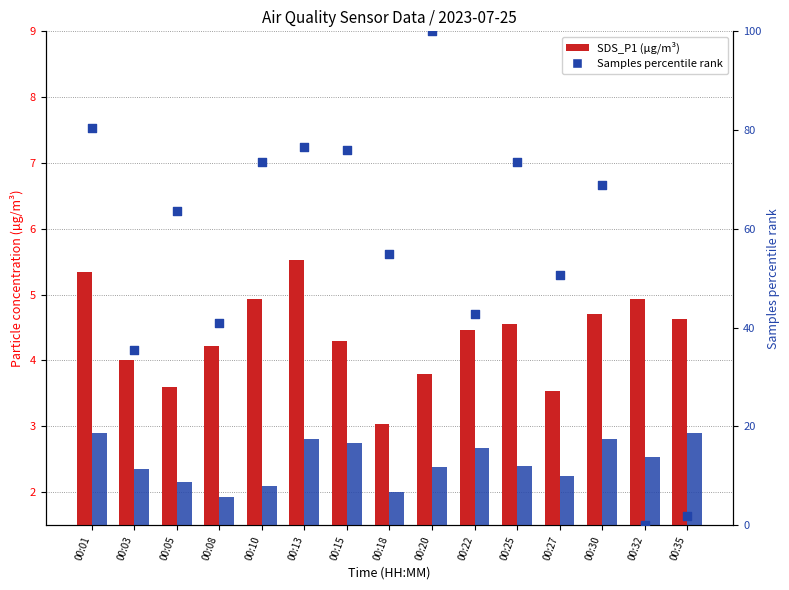

At how many categories does at least one series exceed 55?

8